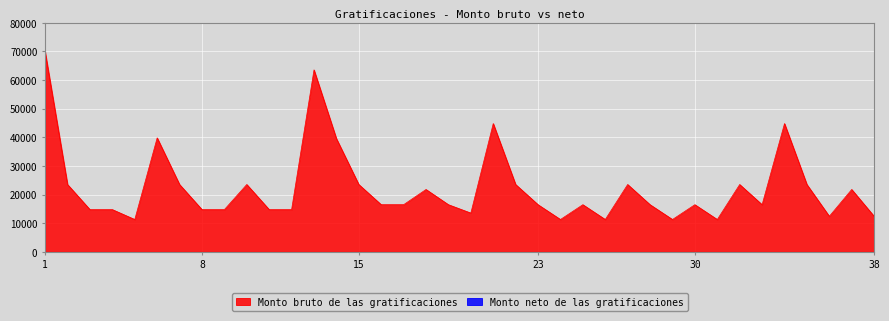

What is the difference between the maximum and second lowest values?

58552.0